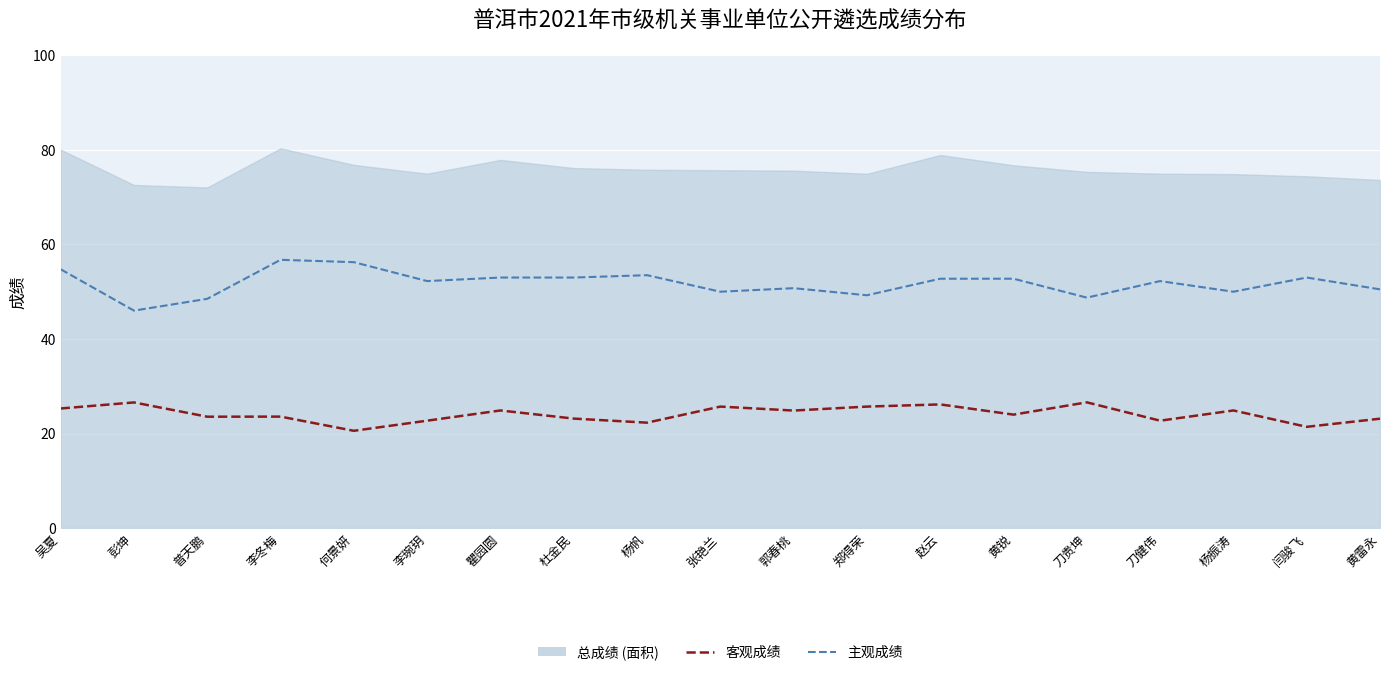

Which category has the highest value in the 客观成绩 series?

刀贵坤